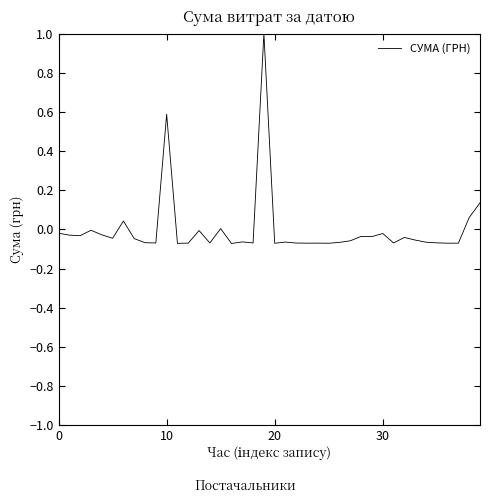

What is the difference between the maximum and minimum values?

1.1